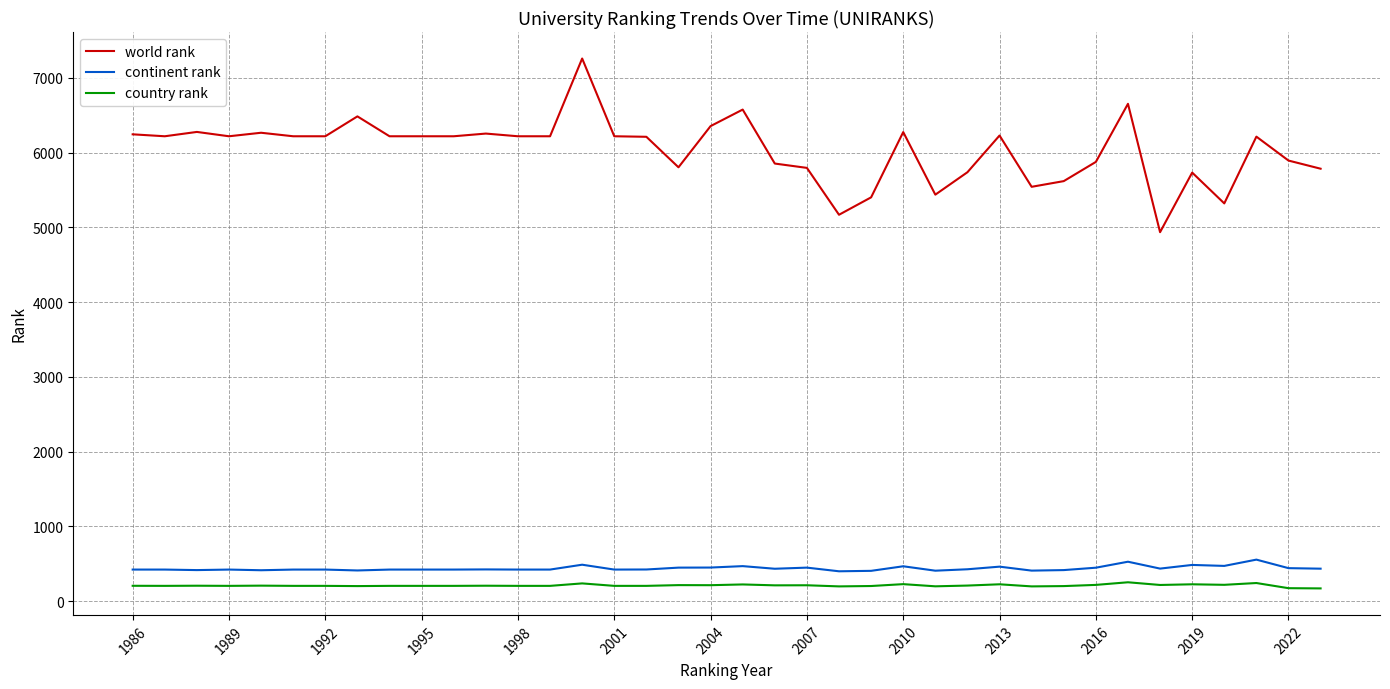

List the series in order of their peak value, lowest first.

country rank, continent rank, world rank